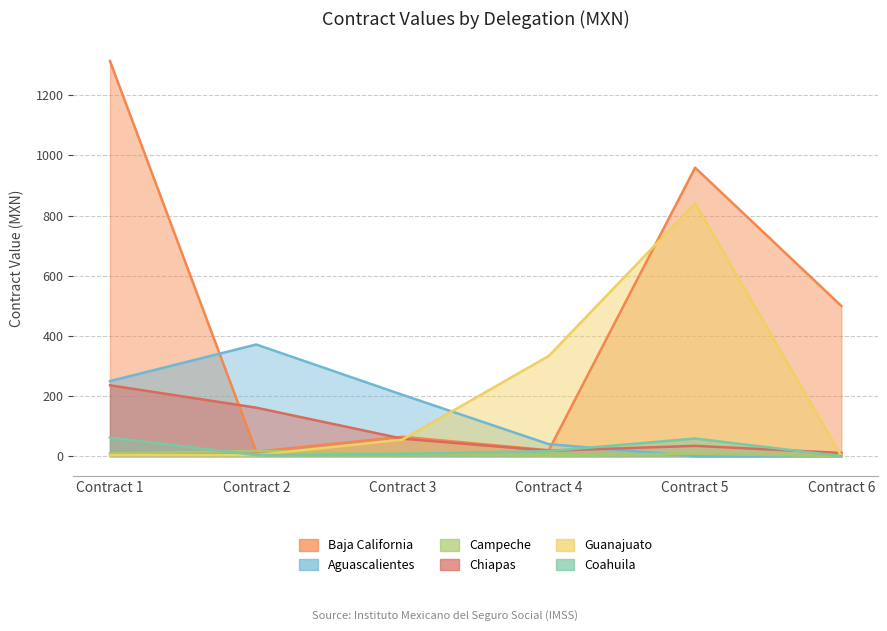

The value of Baja California at Contract 6 is 499.4. True or false?

True